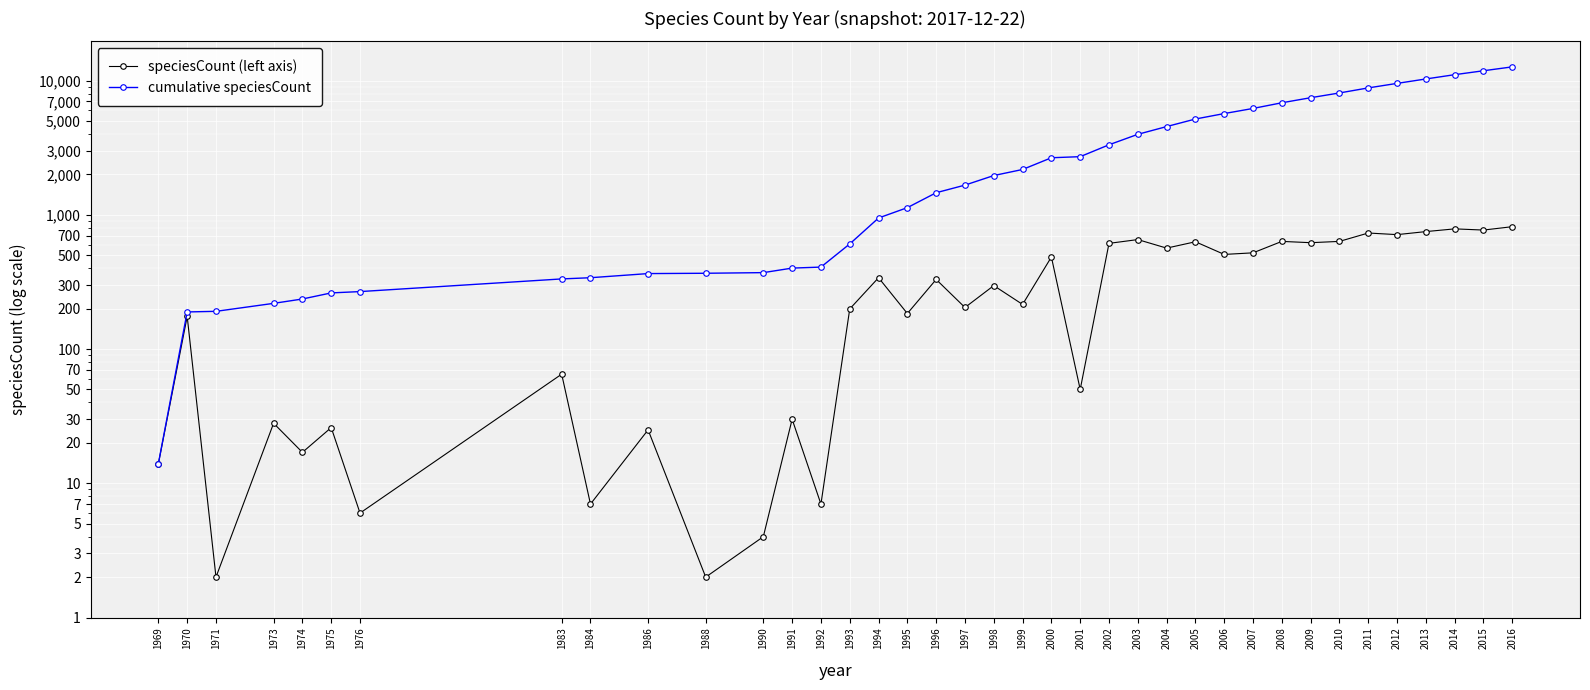

Rank the series at 2001 from lowest to highest value.

speciesCount (left axis), cumulative speciesCount